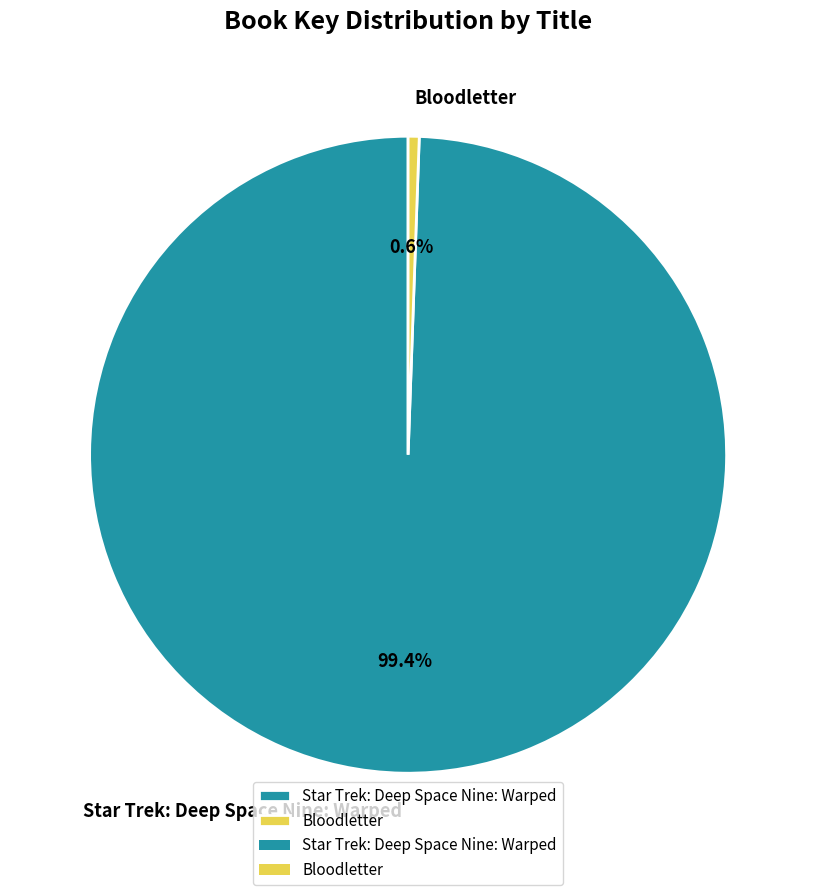

Which slice is the smallest?

Bloodletter